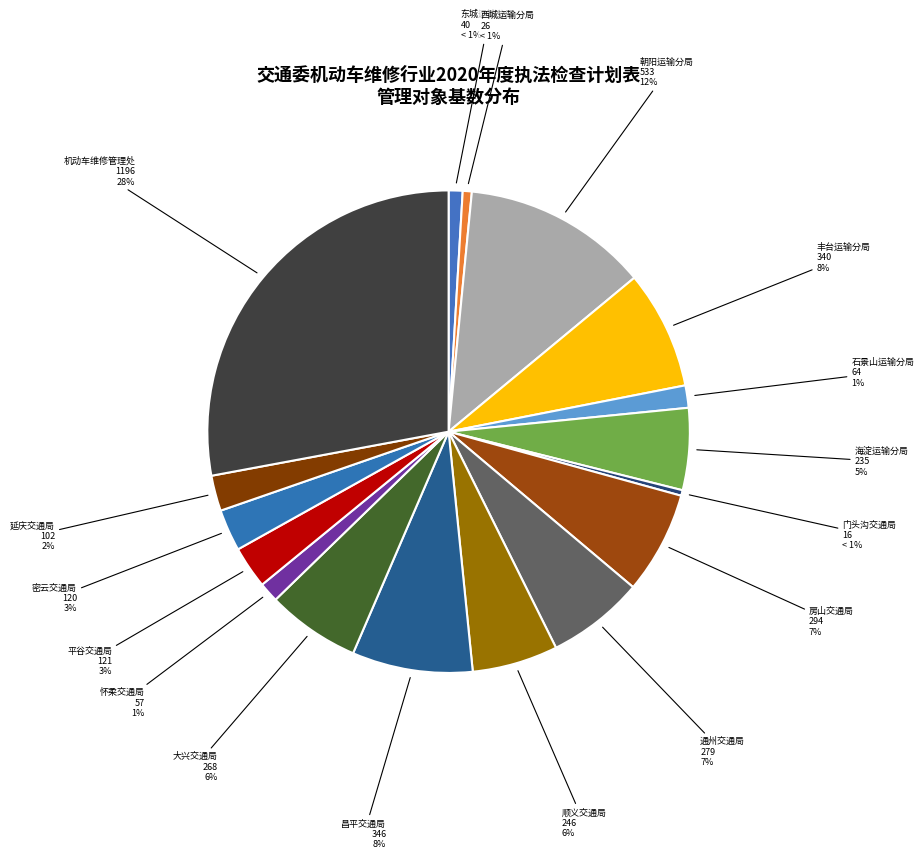

Is it true that 石景山运输分局 is 8% of the pie?

False